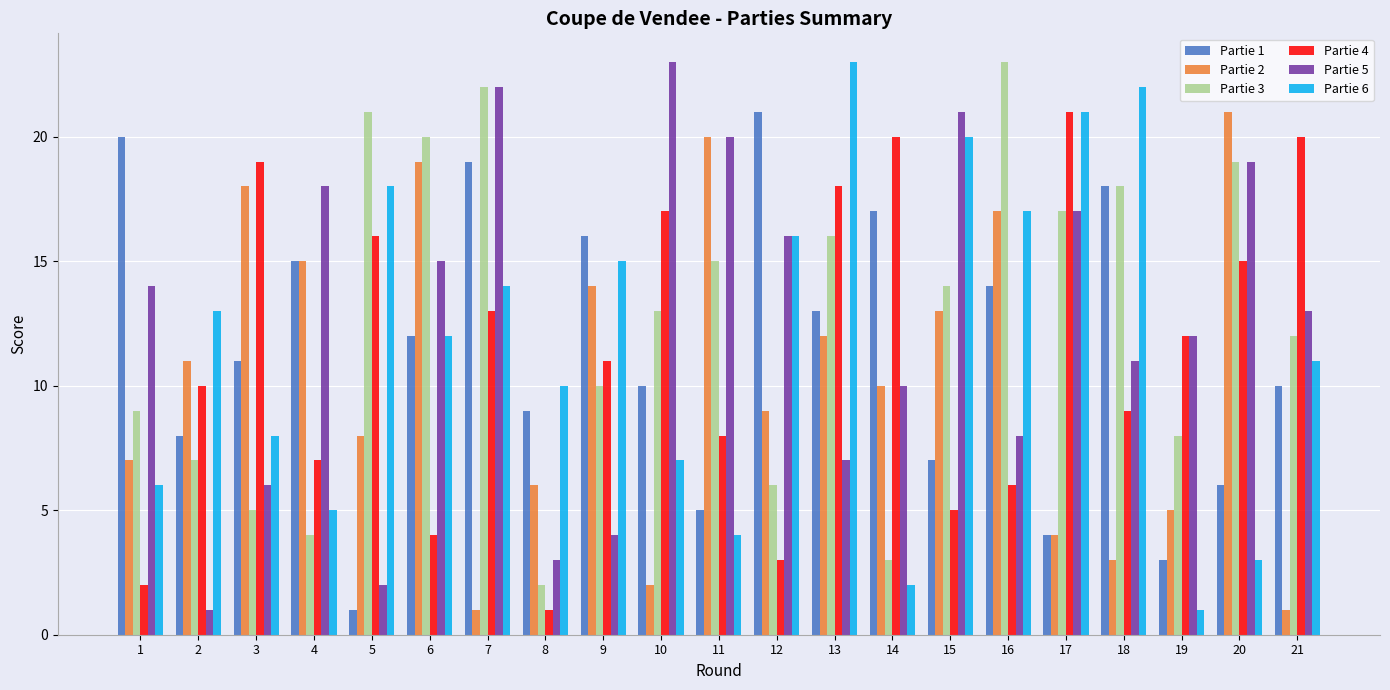

Where does the Partie 1 series first go above 11?

1